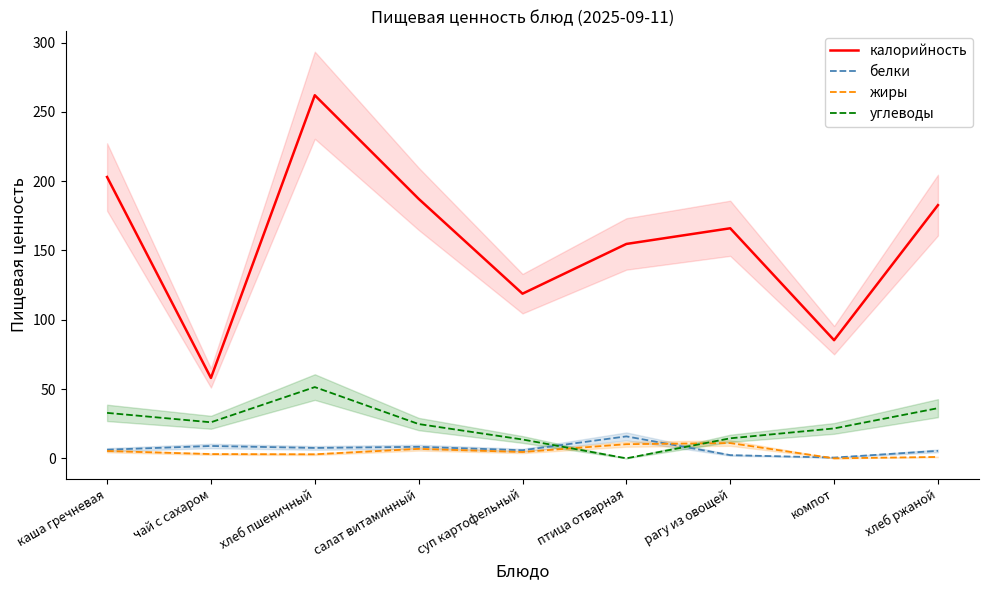

Reading left to right, transcribe all the data shown in this chart.

калорийность: 203.0	58.0	262.0	187.2	118.8	154.7	166.0	85.2	182.7
белки: 6.2	8.9	7.5	8.3	5.8	15.8	2.3	0.5	5.4
жиры: 5.3	3.1	2.9	6.8	4.6	10.2	11.0	0.0	1.0
углеводы: 32.8	26.0	51.4	24.7	13.6	0.0	14.4	21.6	36.2